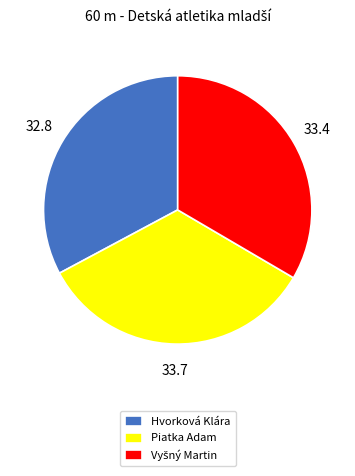

How many slices are in this pie chart?

3